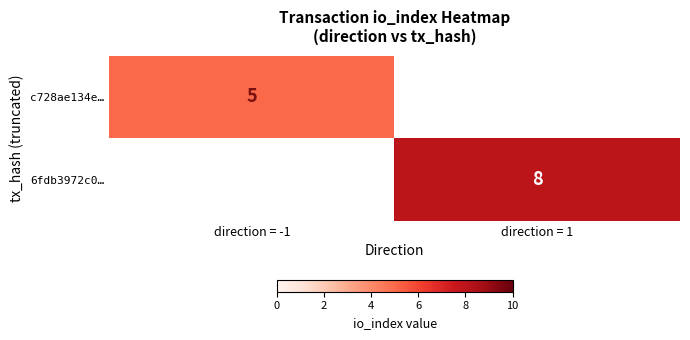

The 6fdb3972c0… series shows 11 at direction = 1. True or false?

False